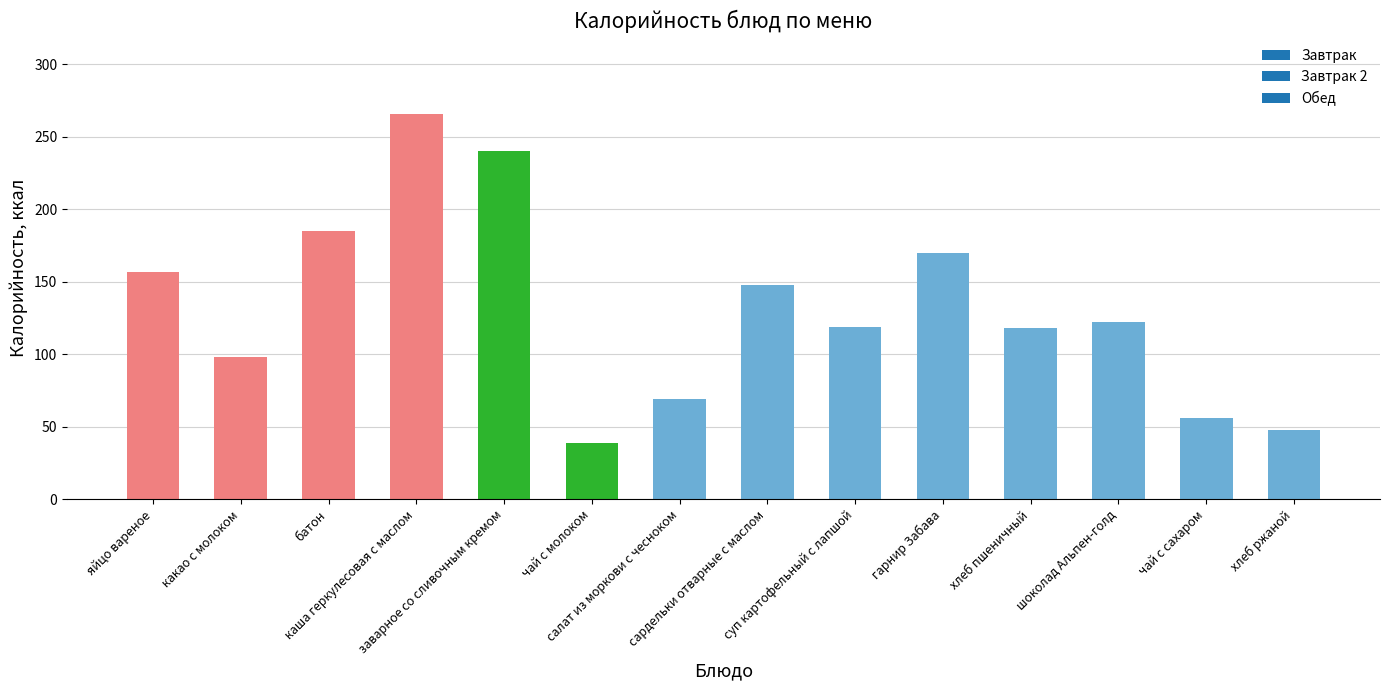

What is the greatest value displayed?

266